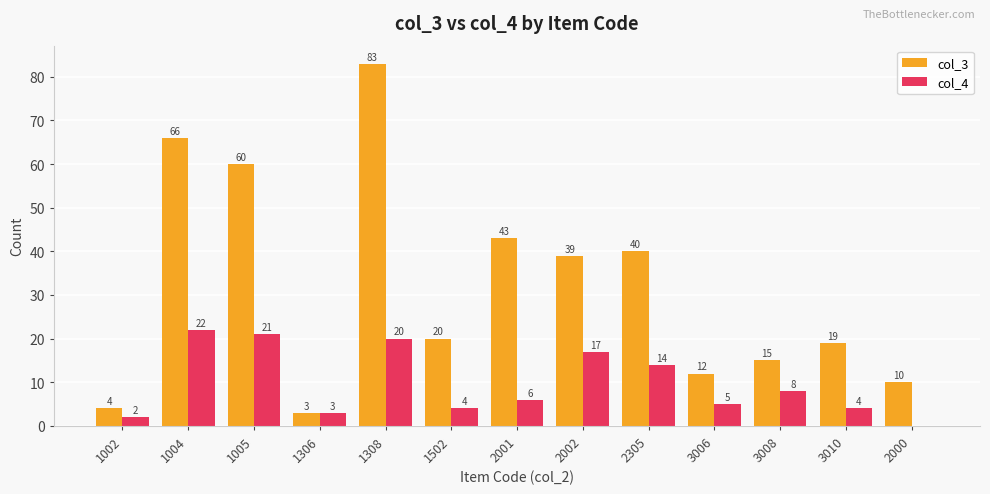

The col_3 series shows 4 at 1002. True or false?

True